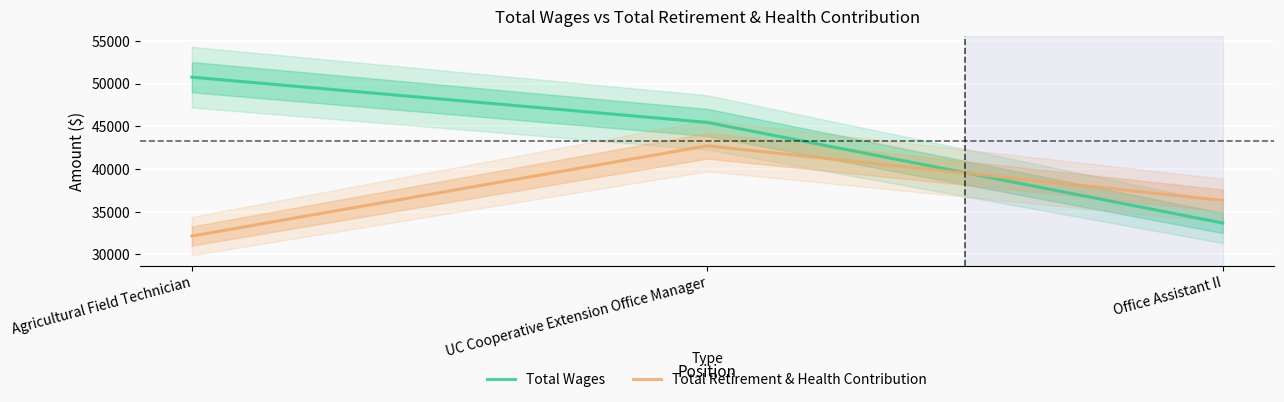

How many data points in Total Retirement & Health Contribution are less than 36306?

1